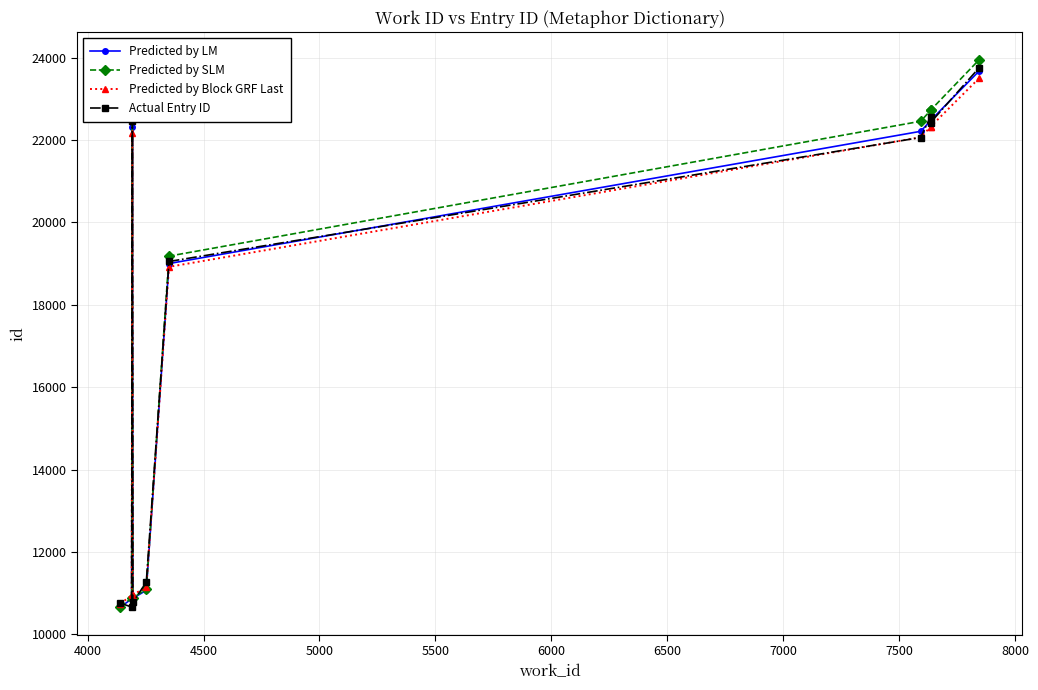

True or false: Predicted by LM has more than 2 points higher than both neighbors.

False